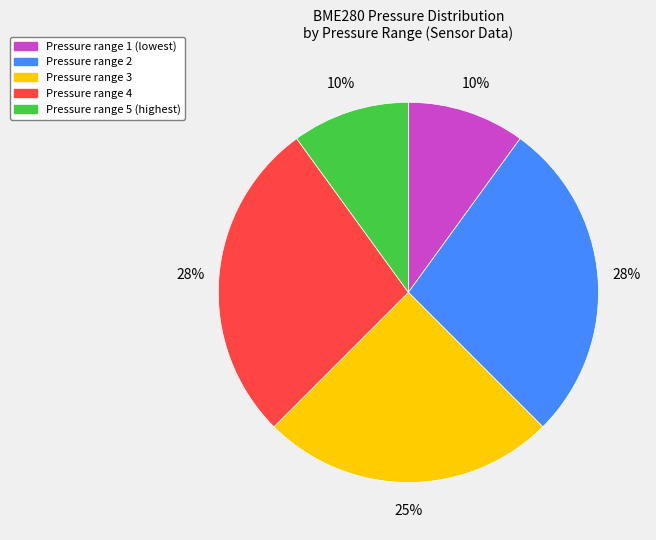

To the nearest percent, what is the difference between the largest and smallest slice percentages?

18%